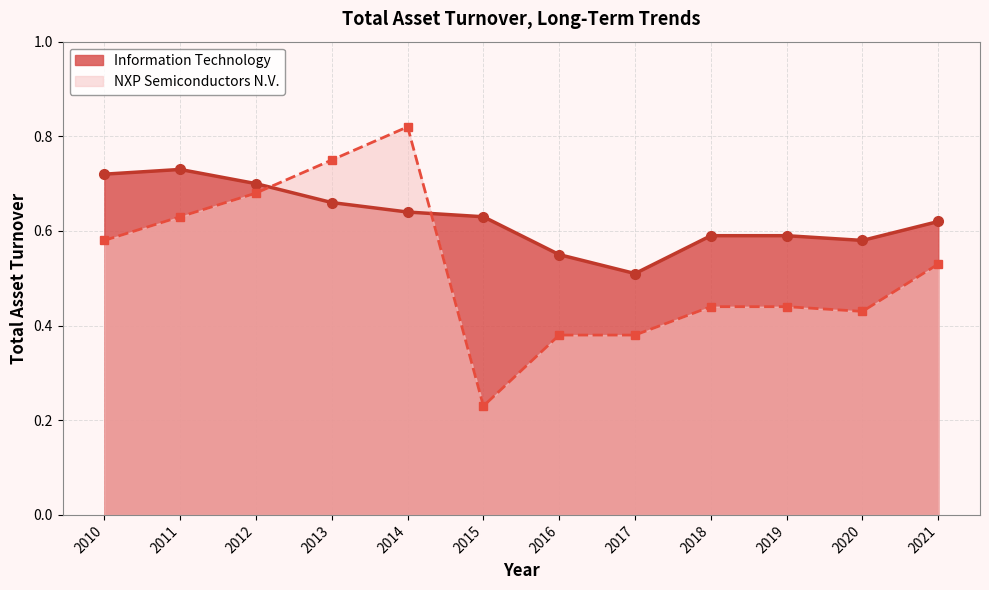

Which series changed the most between 2012 and 2018?

NXP Semiconductors N.V.